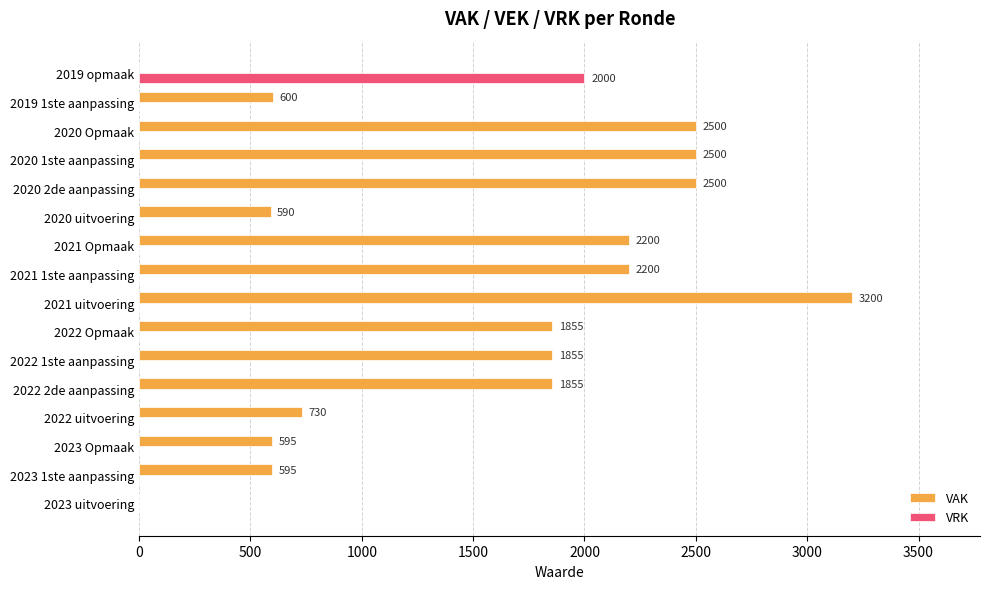

The value of VAK at 2022 2de aanpassing is 966. True or false?

False